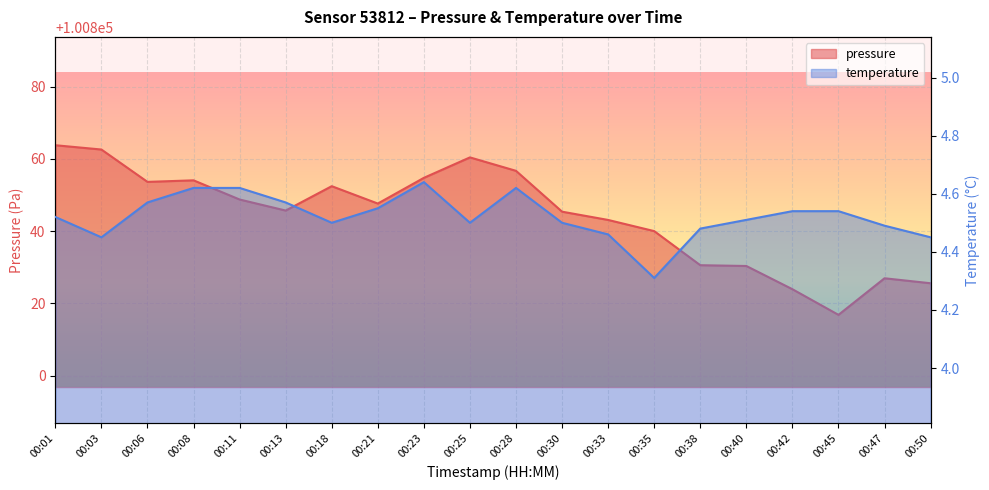

Reading left to right, what are all the values shown in this chart?

pressure: 100863.8	100862.6	100853.6	100854.1	100848.8	100845.7	100852.4	100847.6	100854.8	100860.4	100856.7	100845.4	100843.1	100840.0	100830.6	100830.3	100823.9	100816.8	100826.9	100825.6
temperature: 4.5	4.5	4.6	4.6	4.6	4.6	4.5	4.5	4.6	4.5	4.6	4.5	4.5	4.3	4.5	4.5	4.5	4.5	4.5	4.5